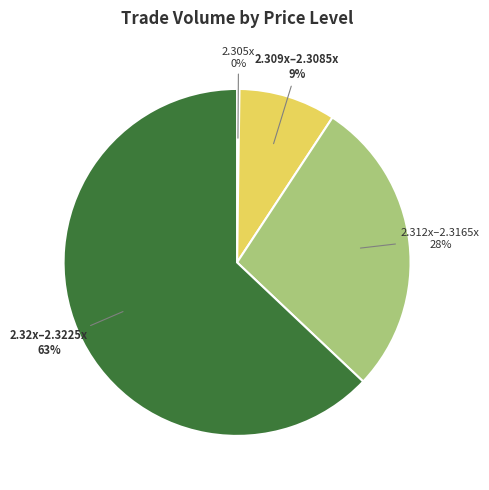

Which has a higher value, 2.32x–2.3225x or 2.309x–2.3085x?

2.32x–2.3225x